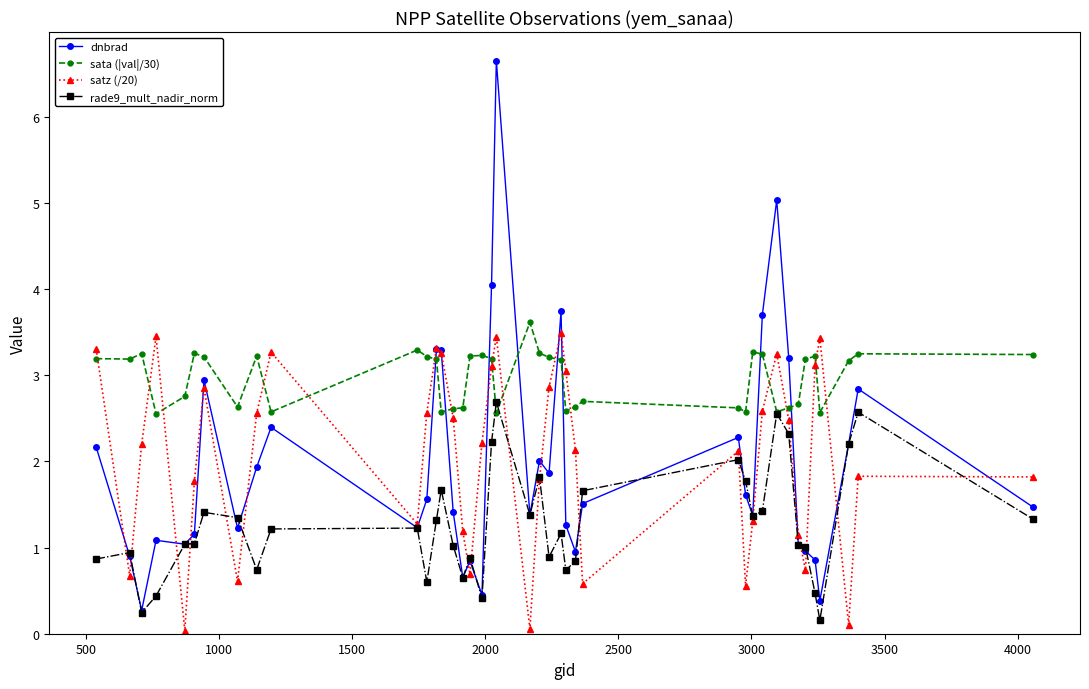

What is the lowest value of the sata (|val|/30) series?

2.6